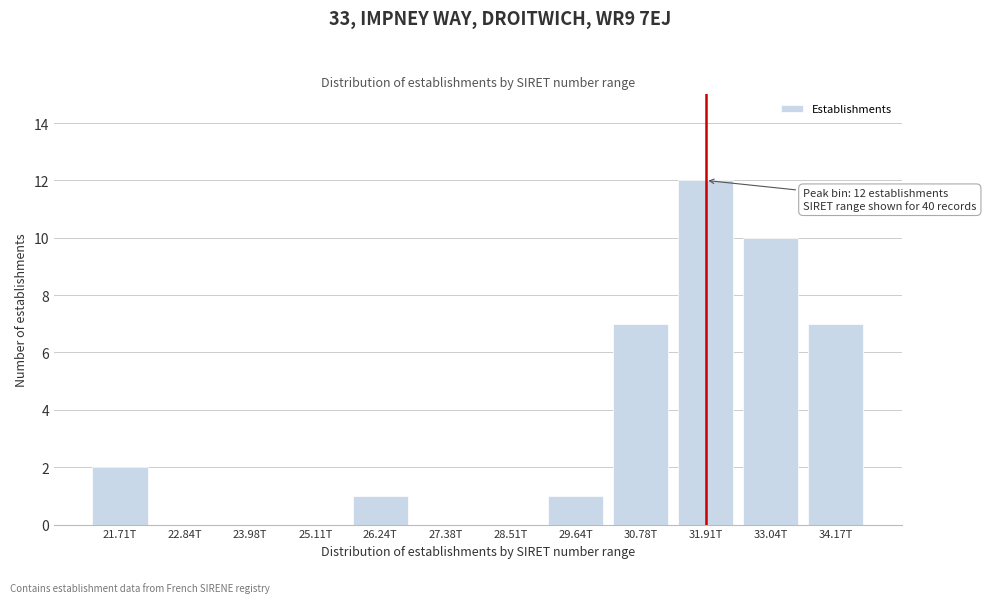

Reading left to right, what are all the values shown in this chart?

21.71T=2	22.84T=0	23.98T=0	25.11T=0	26.24T=1	27.38T=0	28.51T=0	29.64T=1	30.78T=7	31.91T=12	33.04T=10	34.17T=7